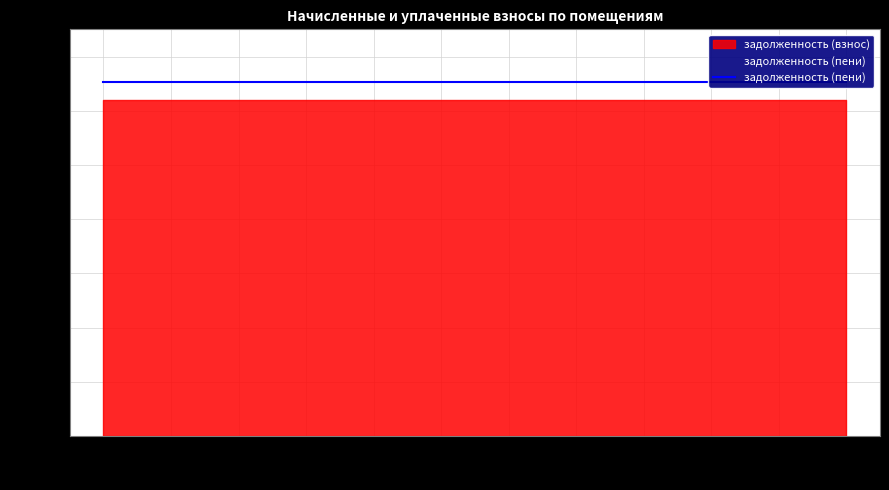

True or false: задолженность (пени) has more than 0 interior local peaks.

False